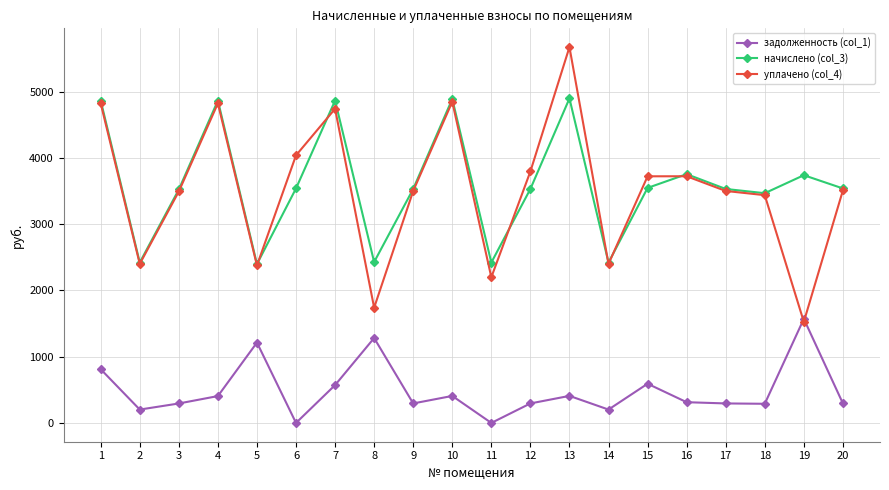

Between 9 and 10, which series saw the biggest shift?

начислено (col_3)